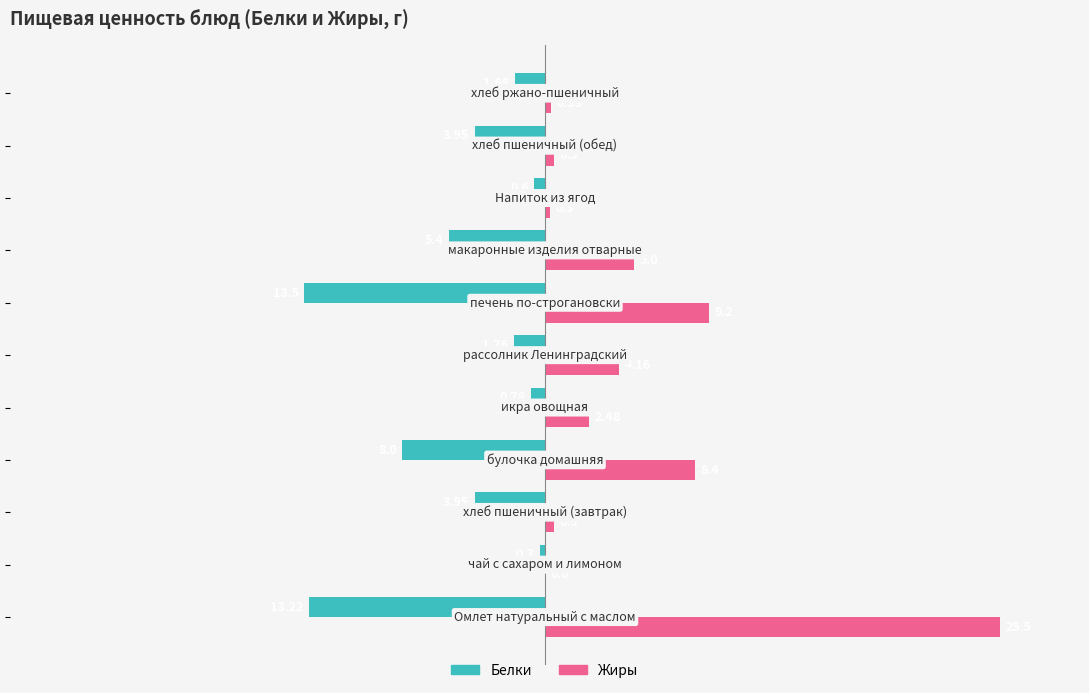

Which series has the largest total across all categories?

Жиры